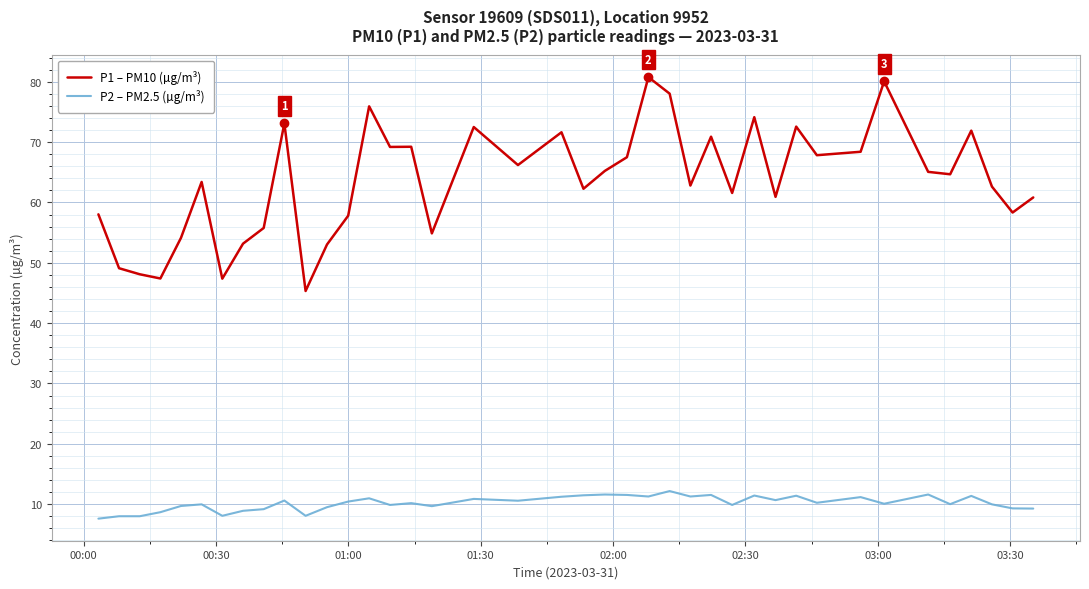

What are all the series names shown in the legend?

P1 – PM10 (µg/m³), P2 – PM2.5 (µg/m³)